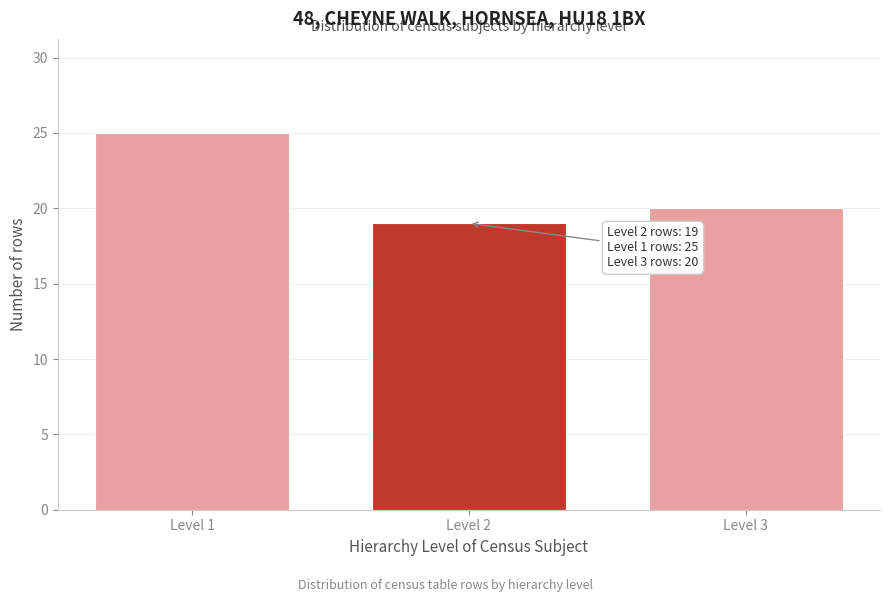

Reading left to right, extract all data points from this chart.

25	19	20